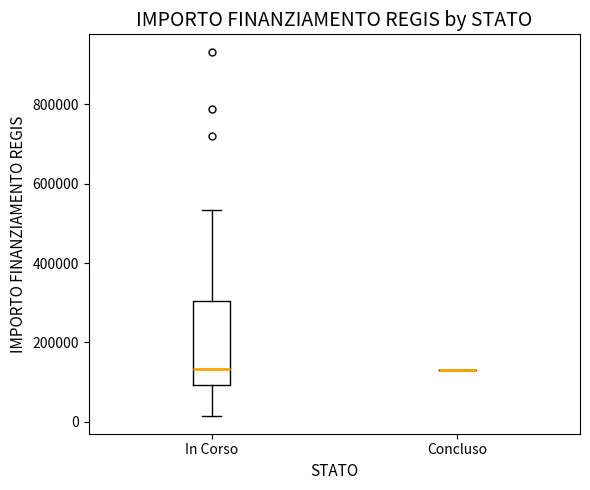

Reading left to right, transcribe this box plot: for each box, give where its median line is, the range the box spans, and where its two whiskers end, as read against the y-axis. The values are not printed on the chart, so give them approximately, as read against the axis.

In Corso: median 140000, box 100000 to 300000, whiskers 20000 to 540000
Concluso: box collapsed to a line at 140000, whiskers 140000 to 140000